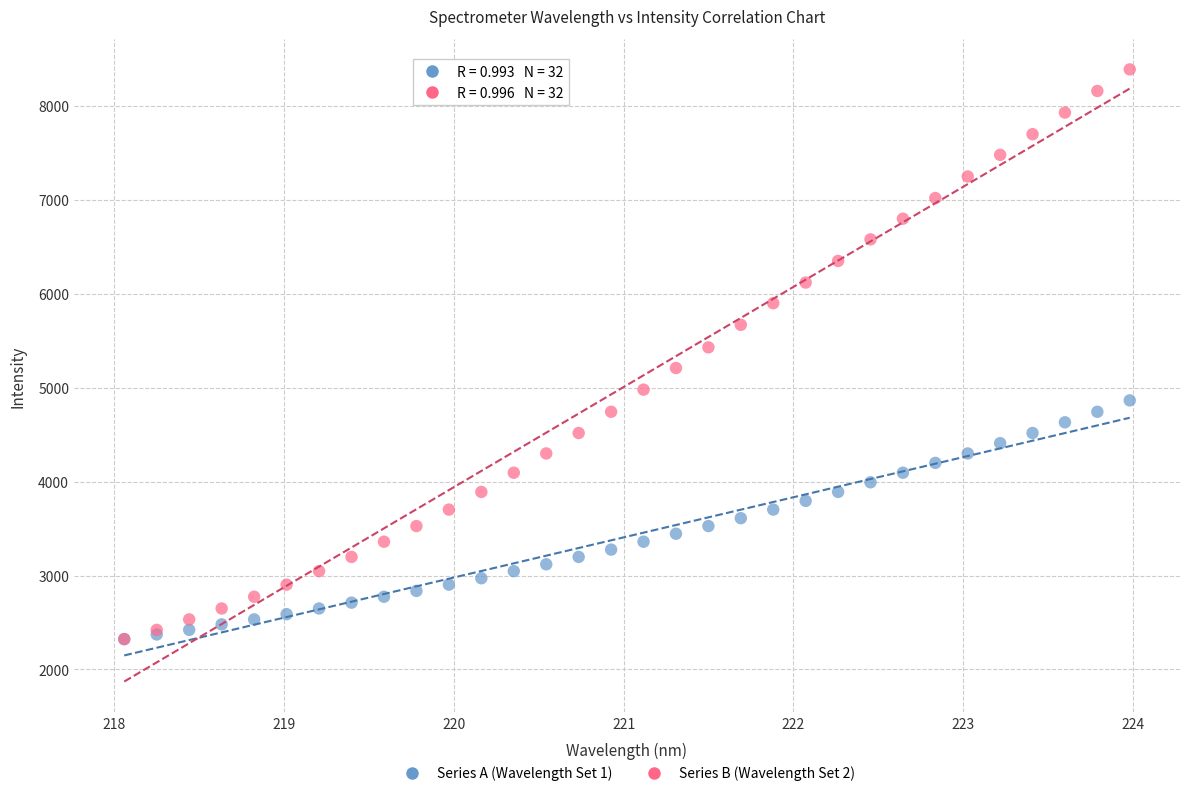

Across all series, what Y value is closest to 5356?

5430.0